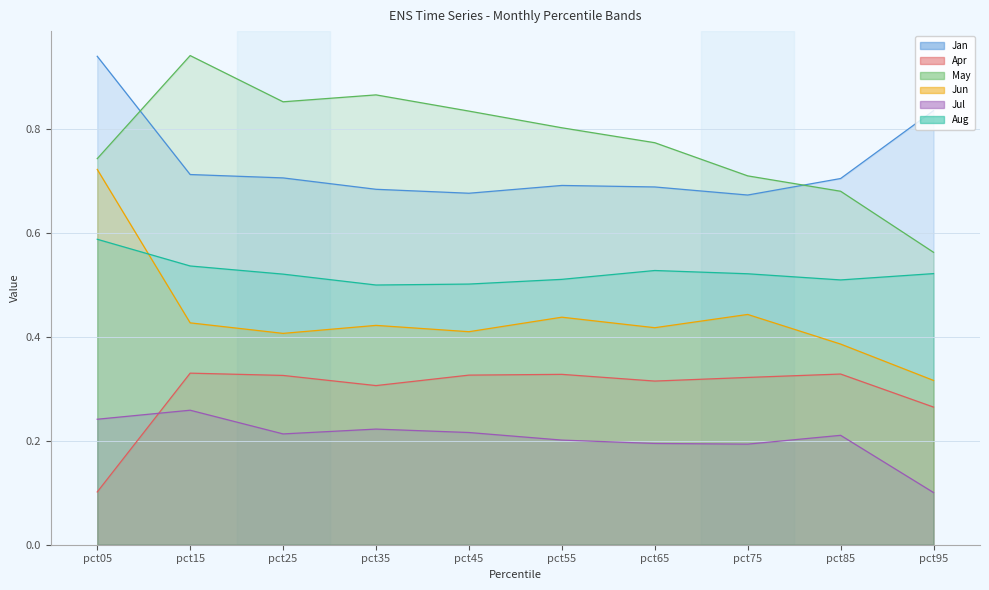

What is the greatest value displayed?

0.9